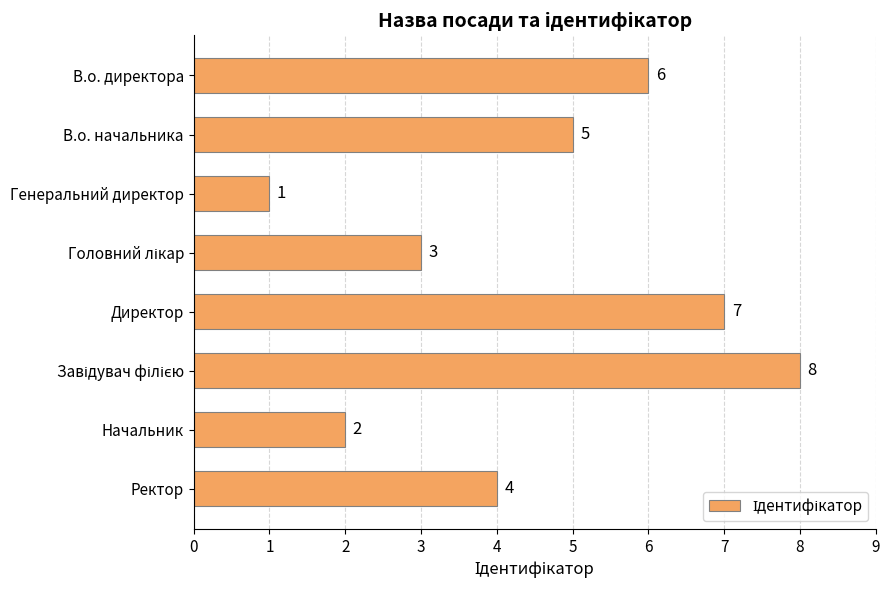

What is the greatest value displayed?

8